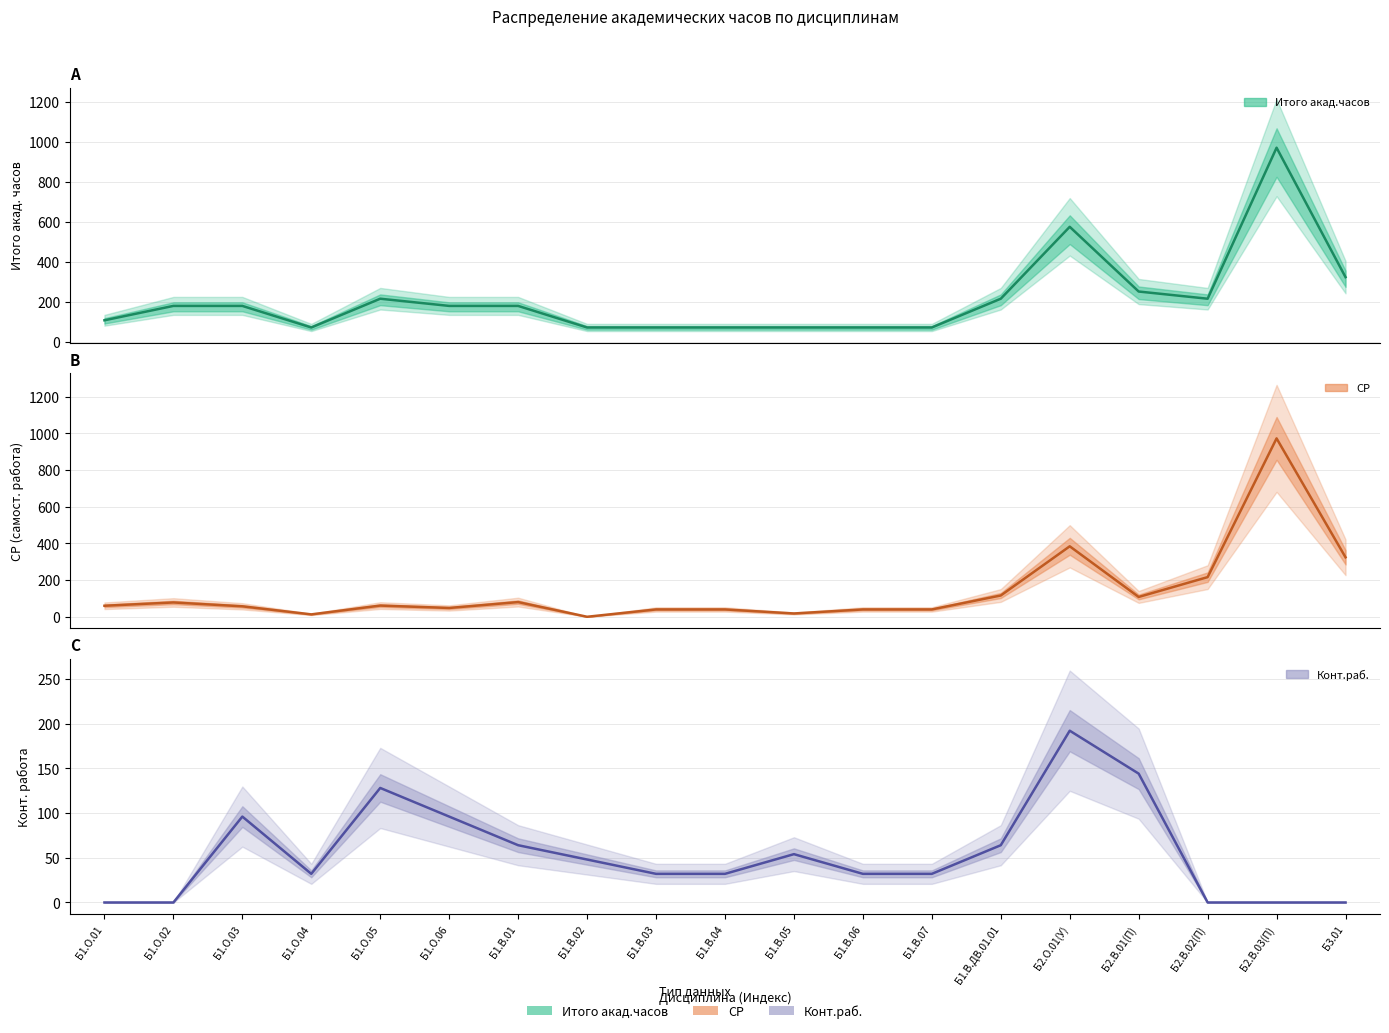

Is the value of СР at Б1.О.04 greater than the value of Итого акад.часов at Б2.В.03(П)?

No